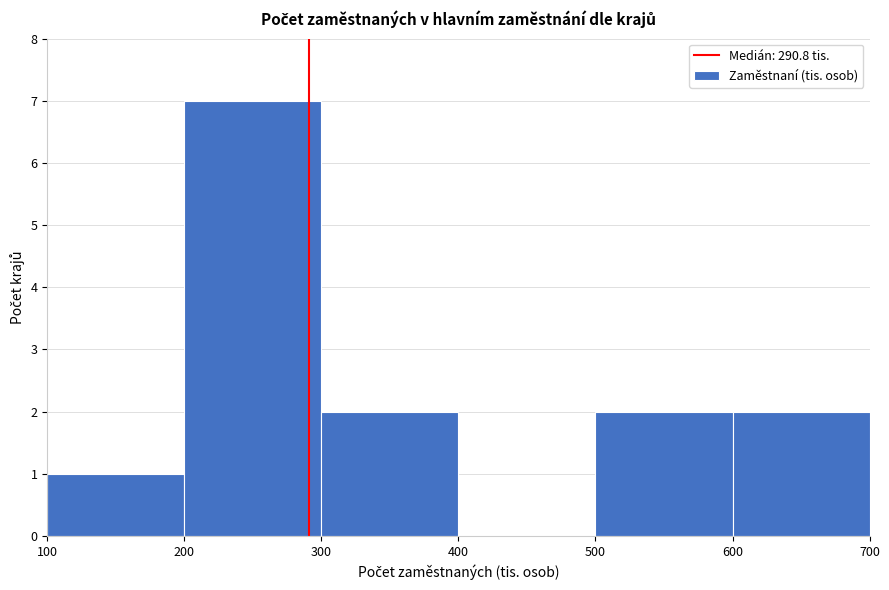

What is the height of the bar covering 100 to 200 on the x-axis? The values are not printed on the chart, so give them approximately, as read against the axis.

1